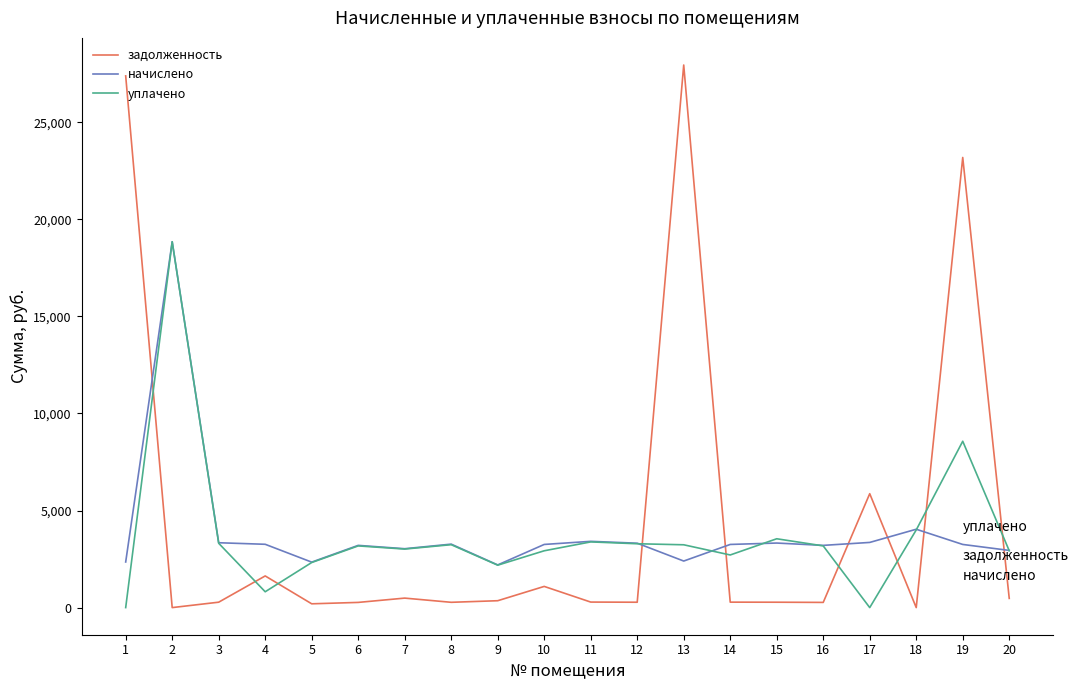

The уплачено series shows 5102.3 at 20. True or false?

False